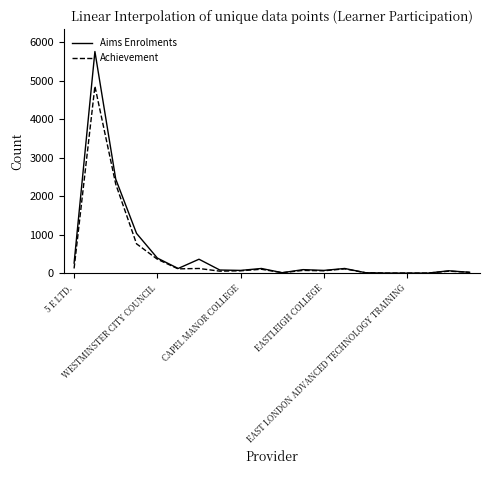

What is the minimum value shown in the chart?

10